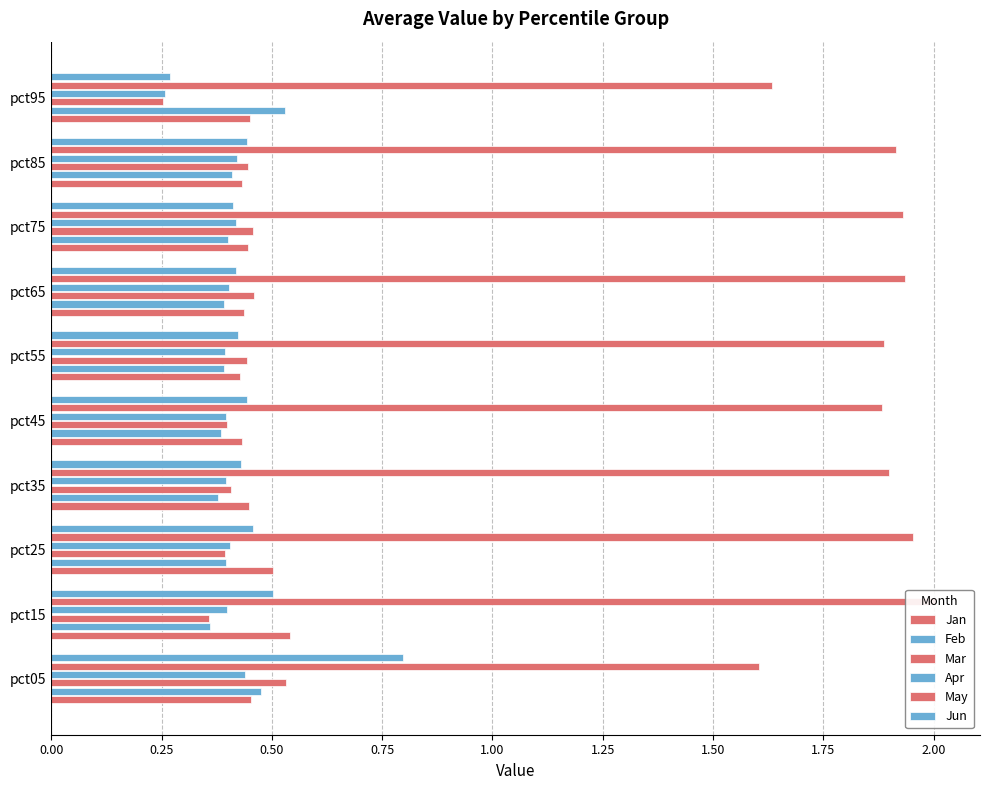

Which series has the widest spread of values?

Jun